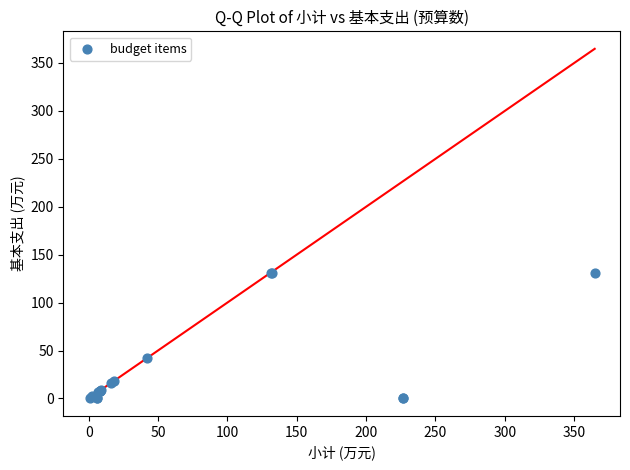

What Y value in the scatter plot is closest to 65?

41.8